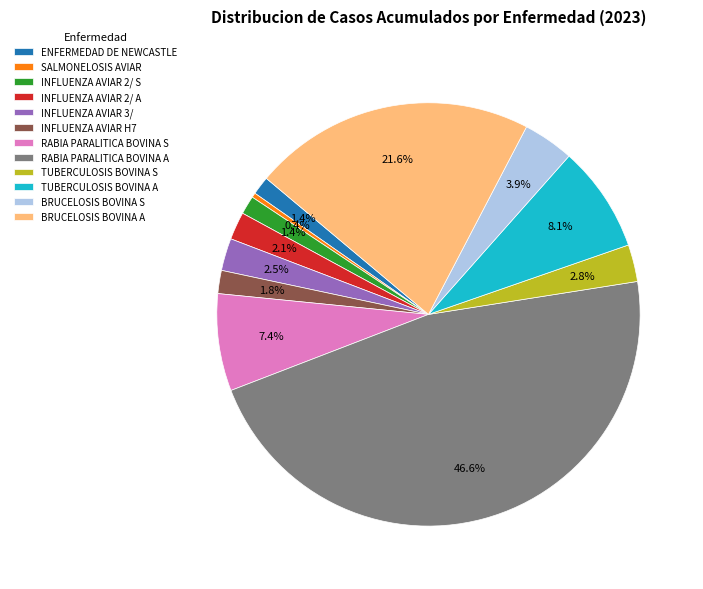

Which has a higher value, INFLUENZA AVIAR H7 or TUBERCULOSIS BOVINA S?

TUBERCULOSIS BOVINA S